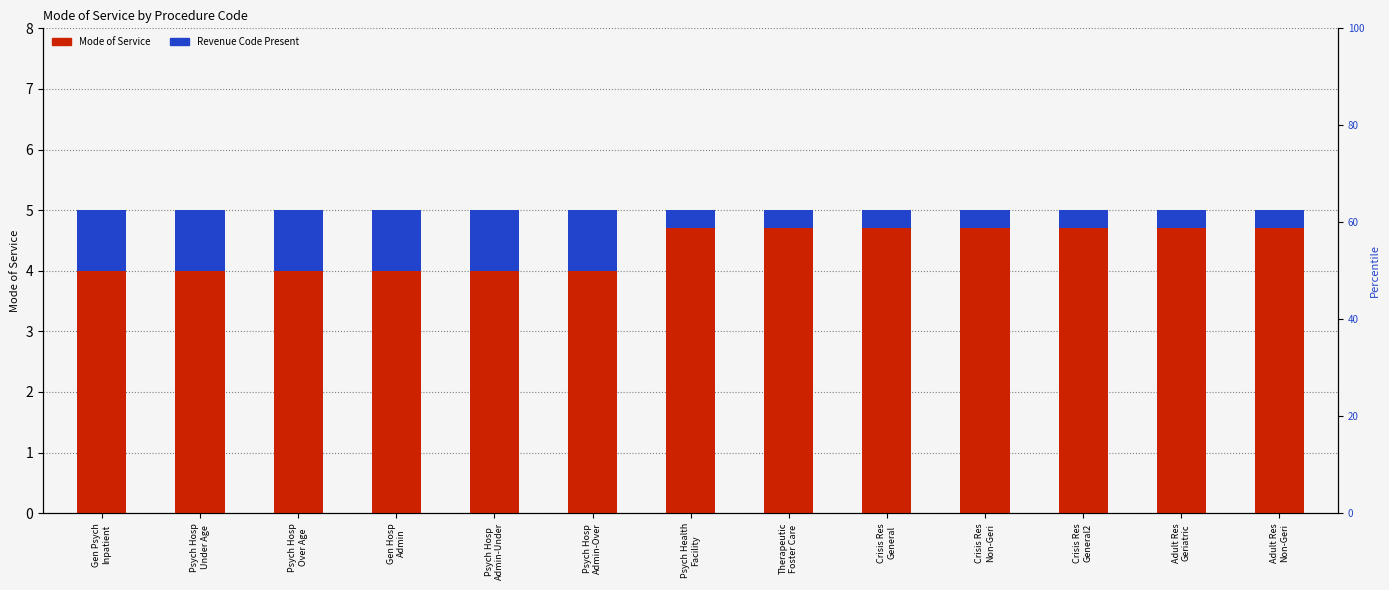

Reading right to left, what are all the values shown in this chart?

Mode of Service: Adult Res
Non-Geri=5.0	Adult Res
Geriatric=5.0	Crisis Res
General2=5.0	Crisis Res
Non-Geri=5.0	Crisis Res
General=5.0	Therapeutic
Foster Care=5.0	Psych Health
Facility=5.0	Psych Hosp
Admin-Over=5.0	Psych Hosp
Admin-Under=5.0	Gen Hosp
Admin=5.0	Psych Hosp
Over Age=5.0	Psych Hosp
Under Age=5.0	Gen Psych
Inpatient=5.0
Revenue Code Present: Adult Res
Non-Geri=0.3	Adult Res
Geriatric=0.3	Crisis Res
General2=0.3	Crisis Res
Non-Geri=0.3	Crisis Res
General=0.3	Therapeutic
Foster Care=0.3	Psych Health
Facility=0.3	Psych Hosp
Admin-Over=1.0	Psych Hosp
Admin-Under=1.0	Gen Hosp
Admin=1.0	Psych Hosp
Over Age=1.0	Psych Hosp
Under Age=1.0	Gen Psych
Inpatient=1.0